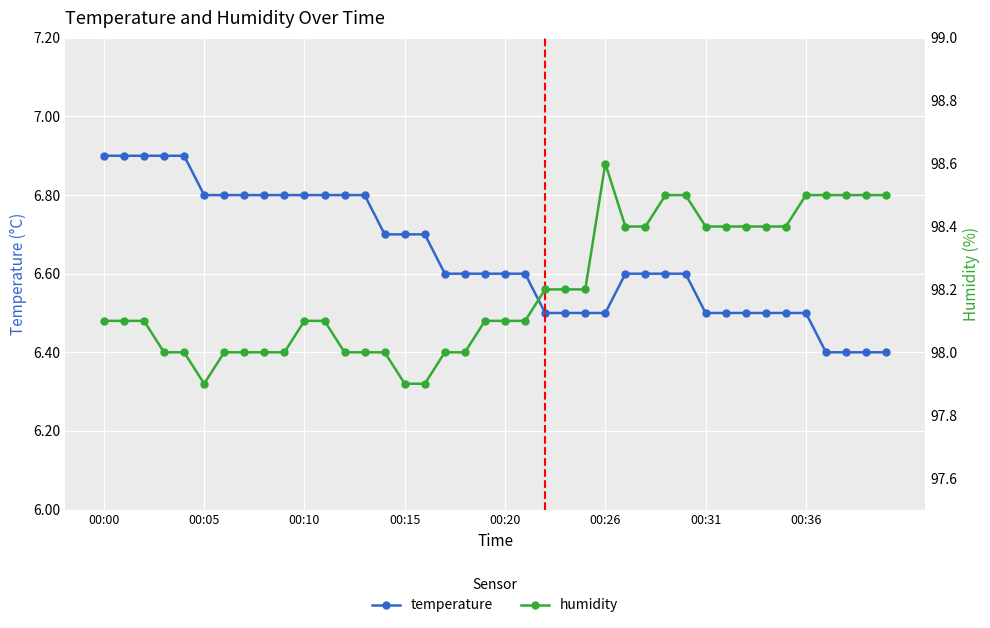

What are all the series names shown in the legend?

temperature, humidity